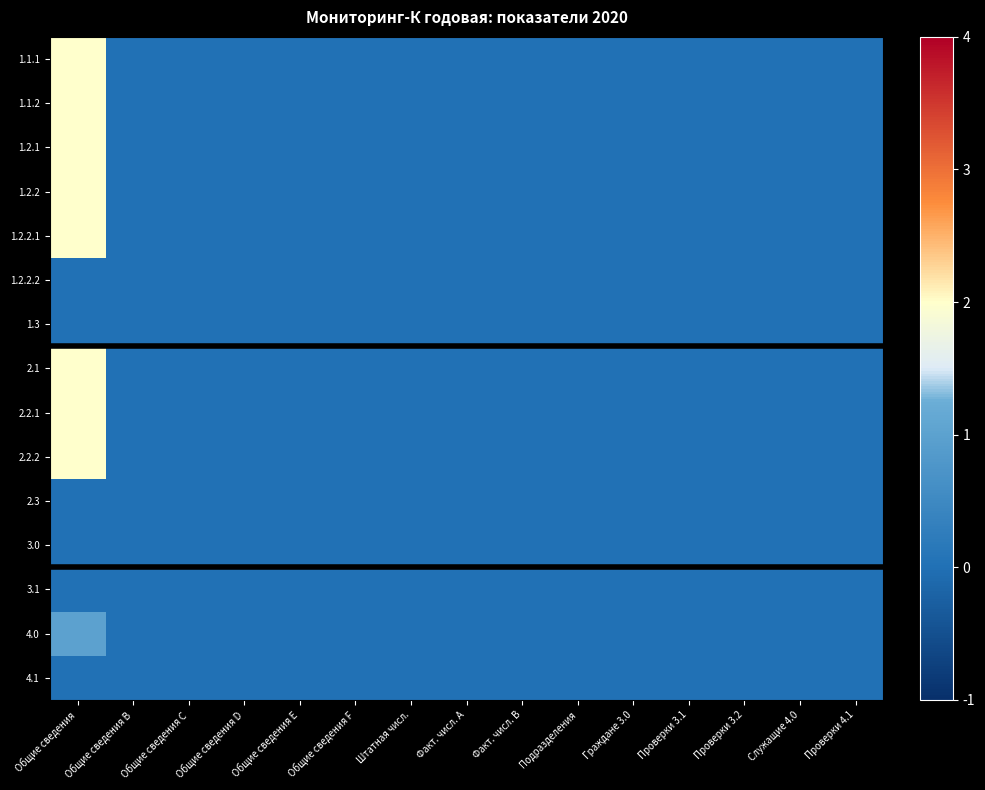

Reading left to right, list all the values displayed in this chart.

1.1.1: Общие сведения=2	Общие сведения B=0	Общие сведения C=0	Общие сведения D=0	Общие сведения E=0	Общие сведения F=0	Штатная числ.=0	Факт. числ. A=0	Факт. числ. B=0	Подразделения=0	Граждане 3.0=0	Проверки 3.1=0	Проверки 3.2=0	Служащие 4.0=0	Проверки 4.1=0
1.1.2: Общие сведения=2	Общие сведения B=0	Общие сведения C=0	Общие сведения D=0	Общие сведения E=0	Общие сведения F=0	Штатная числ.=0	Факт. числ. A=0	Факт. числ. B=0	Подразделения=0	Граждане 3.0=0	Проверки 3.1=0	Проверки 3.2=0	Служащие 4.0=0	Проверки 4.1=0
1.2.1: Общие сведения=2	Общие сведения B=0	Общие сведения C=0	Общие сведения D=0	Общие сведения E=0	Общие сведения F=0	Штатная числ.=0	Факт. числ. A=0	Факт. числ. B=0	Подразделения=0	Граждане 3.0=0	Проверки 3.1=0	Проверки 3.2=0	Служащие 4.0=0	Проверки 4.1=0
1.2.2: Общие сведения=2	Общие сведения B=0	Общие сведения C=0	Общие сведения D=0	Общие сведения E=0	Общие сведения F=0	Штатная числ.=0	Факт. числ. A=0	Факт. числ. B=0	Подразделения=0	Граждане 3.0=0	Проверки 3.1=0	Проверки 3.2=0	Служащие 4.0=0	Проверки 4.1=0
1.2.2.1: Общие сведения=2	Общие сведения B=0	Общие сведения C=0	Общие сведения D=0	Общие сведения E=0	Общие сведения F=0	Штатная числ.=0	Факт. числ. A=0	Факт. числ. B=0	Подразделения=0	Граждане 3.0=0	Проверки 3.1=0	Проверки 3.2=0	Служащие 4.0=0	Проверки 4.1=0
1.2.2.2: Общие сведения=0	Общие сведения B=0	Общие сведения C=0	Общие сведения D=0	Общие сведения E=0	Общие сведения F=0	Штатная числ.=0	Факт. числ. A=0	Факт. числ. B=0	Подразделения=0	Граждане 3.0=0	Проверки 3.1=0	Проверки 3.2=0	Служащие 4.0=0	Проверки 4.1=0
1.3: Общие сведения=0	Общие сведения B=0	Общие сведения C=0	Общие сведения D=0	Общие сведения E=0	Общие сведения F=0	Штатная числ.=0	Факт. числ. A=0	Факт. числ. B=0	Подразделения=0	Граждане 3.0=0	Проверки 3.1=0	Проверки 3.2=0	Служащие 4.0=0	Проверки 4.1=0
2.1: Общие сведения=2	Общие сведения B=0	Общие сведения C=0	Общие сведения D=0	Общие сведения E=0	Общие сведения F=0	Штатная числ.=0	Факт. числ. A=0	Факт. числ. B=0	Подразделения=0	Граждане 3.0=0	Проверки 3.1=0	Проверки 3.2=0	Служащие 4.0=0	Проверки 4.1=0
2.2.1: Общие сведения=2	Общие сведения B=0	Общие сведения C=0	Общие сведения D=0	Общие сведения E=0	Общие сведения F=0	Штатная числ.=0	Факт. числ. A=0	Факт. числ. B=0	Подразделения=0	Граждане 3.0=0	Проверки 3.1=0	Проверки 3.2=0	Служащие 4.0=0	Проверки 4.1=0
2.2.2: Общие сведения=2	Общие сведения B=0	Общие сведения C=0	Общие сведения D=0	Общие сведения E=0	Общие сведения F=0	Штатная числ.=0	Факт. числ. A=0	Факт. числ. B=0	Подразделения=0	Граждане 3.0=0	Проверки 3.1=0	Проверки 3.2=0	Служащие 4.0=0	Проверки 4.1=0
2.3: Общие сведения=0	Общие сведения B=0	Общие сведения C=0	Общие сведения D=0	Общие сведения E=0	Общие сведения F=0	Штатная числ.=0	Факт. числ. A=0	Факт. числ. B=0	Подразделения=0	Граждане 3.0=0	Проверки 3.1=0	Проверки 3.2=0	Служащие 4.0=0	Проверки 4.1=0
3.0: Общие сведения=0	Общие сведения B=0	Общие сведения C=0	Общие сведения D=0	Общие сведения E=0	Общие сведения F=0	Штатная числ.=0	Факт. числ. A=0	Факт. числ. B=0	Подразделения=0	Граждане 3.0=0	Проверки 3.1=0	Проверки 3.2=0	Служащие 4.0=0	Проверки 4.1=0
3.1: Общие сведения=0	Общие сведения B=0	Общие сведения C=0	Общие сведения D=0	Общие сведения E=0	Общие сведения F=0	Штатная числ.=0	Факт. числ. A=0	Факт. числ. B=0	Подразделения=0	Граждане 3.0=0	Проверки 3.1=0	Проверки 3.2=0	Служащие 4.0=0	Проверки 4.1=0
4.0: Общие сведения=1	Общие сведения B=0	Общие сведения C=0	Общие сведения D=0	Общие сведения E=0	Общие сведения F=0	Штатная числ.=0	Факт. числ. A=0	Факт. числ. B=0	Подразделения=0	Граждане 3.0=0	Проверки 3.1=0	Проверки 3.2=0	Служащие 4.0=0	Проверки 4.1=0
4.1: Общие сведения=0	Общие сведения B=0	Общие сведения C=0	Общие сведения D=0	Общие сведения E=0	Общие сведения F=0	Штатная числ.=0	Факт. числ. A=0	Факт. числ. B=0	Подразделения=0	Граждане 3.0=0	Проверки 3.1=0	Проверки 3.2=0	Служащие 4.0=0	Проверки 4.1=0